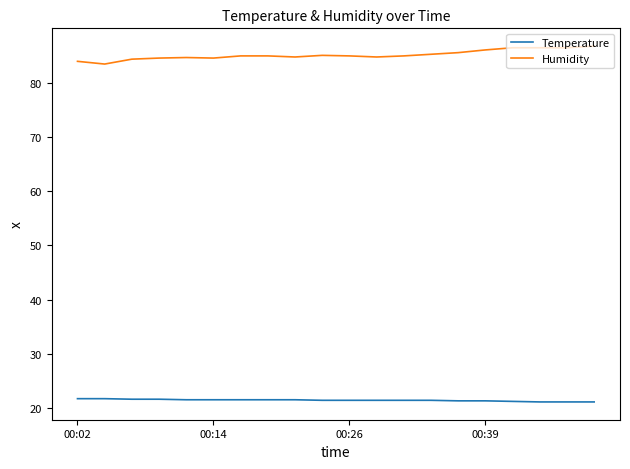

List the series in order of their overall mean, highest first.

Humidity, Temperature